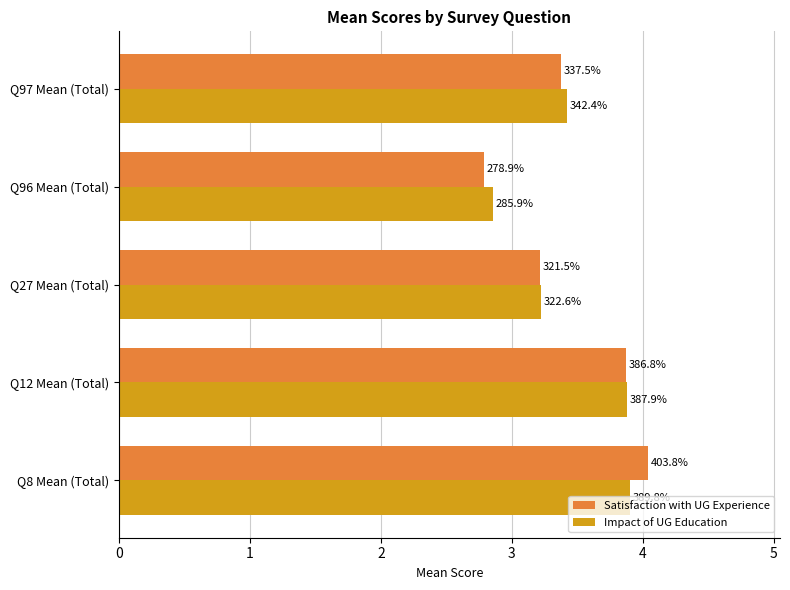

What are all the series names shown in the legend?

Satisfaction with UG Experience, Impact of UG Education